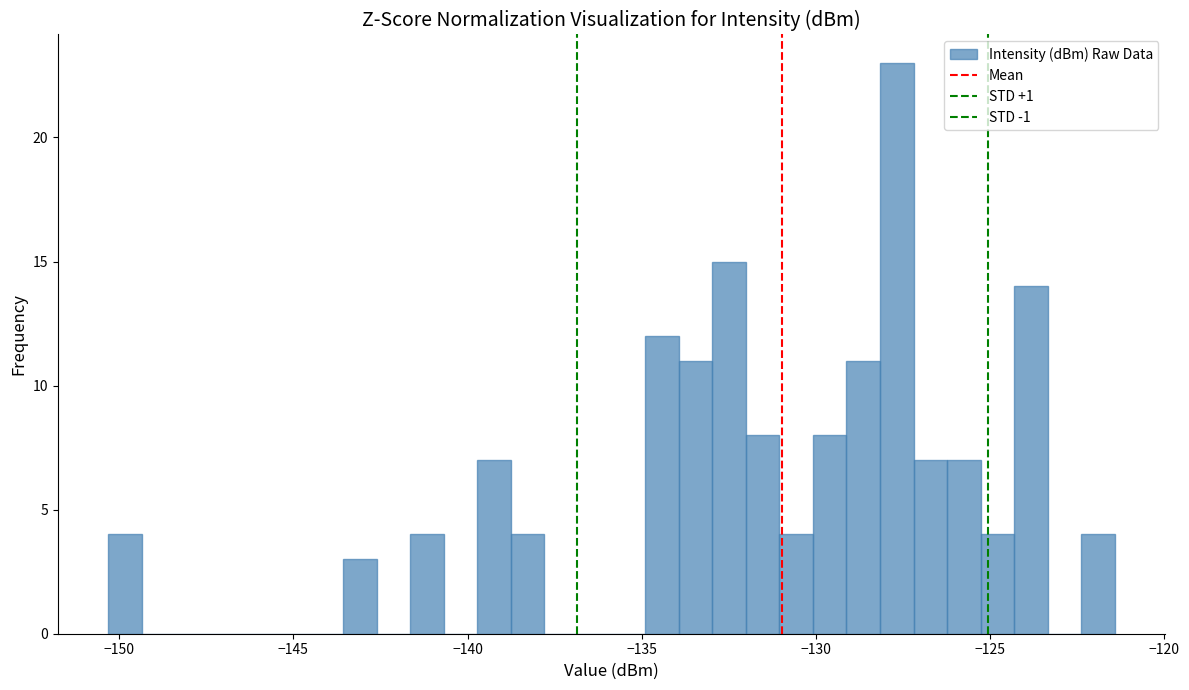

Around what value on the x-axis is the tallest bar? Give the approximate position of its centre, as read against the axis.

-127.5